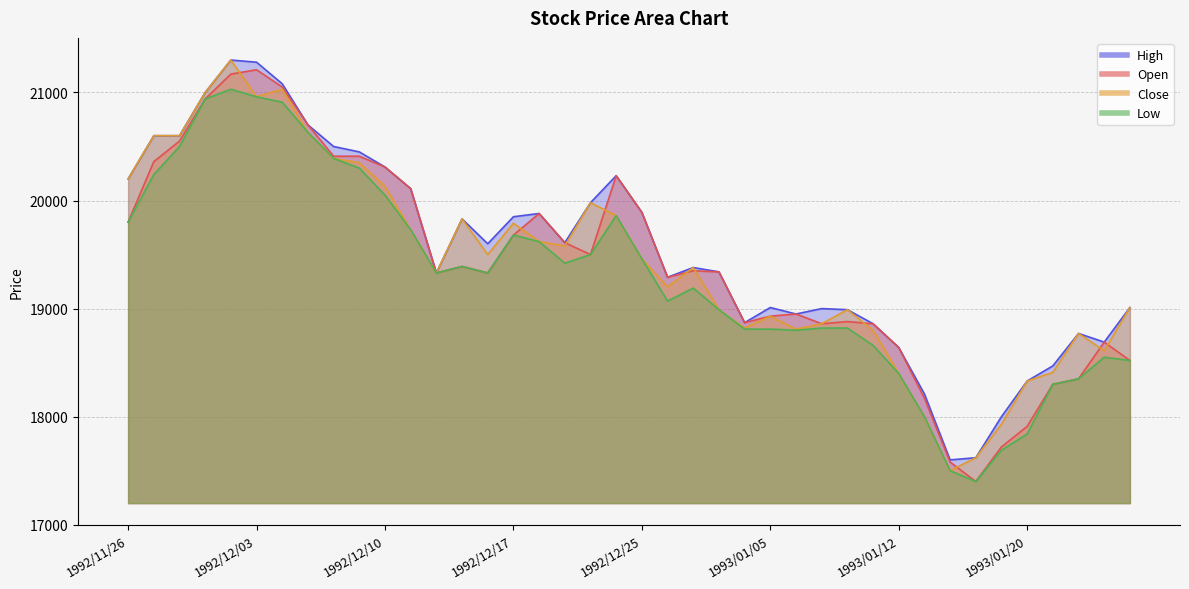

True or false: Low and Open intersect in this chart.

False